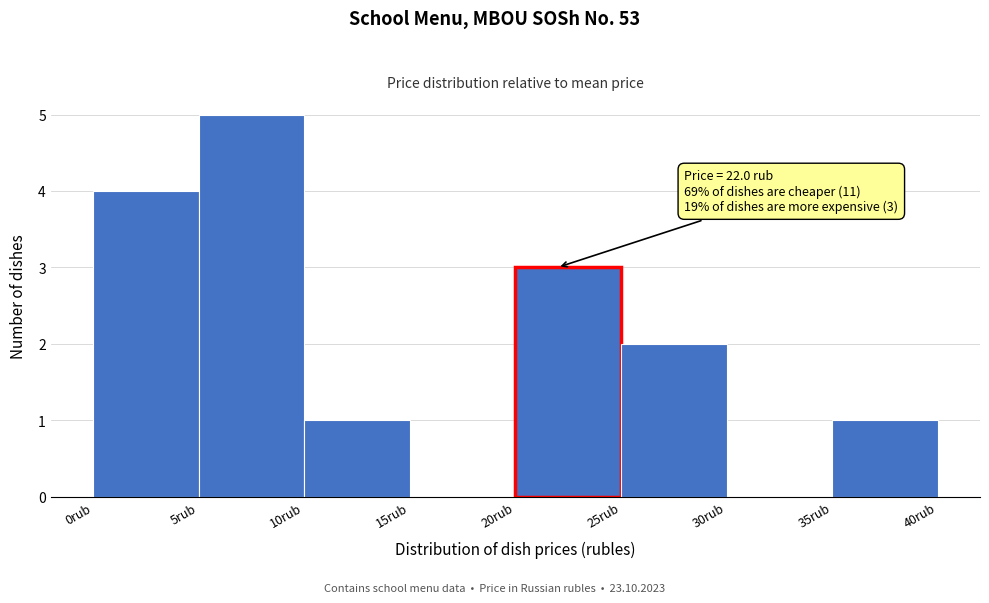

Over which range of the x-axis is the bar tallest?

5 to 10